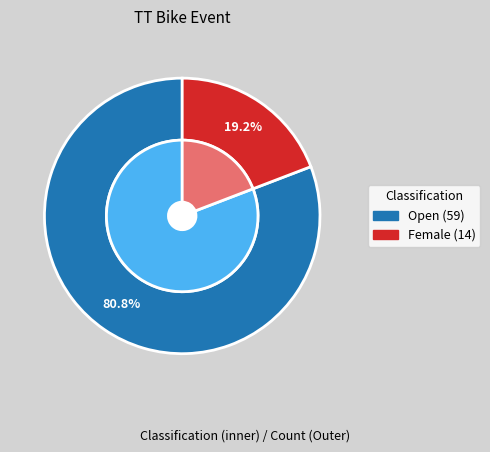

Combined, what portion of the pie is Female and Open?

100.0%